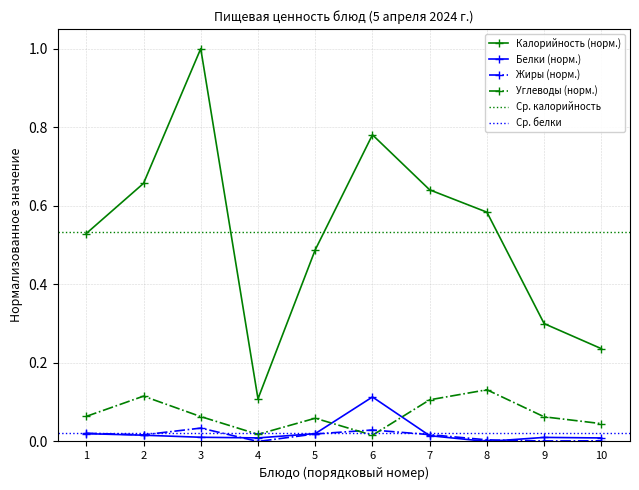

What is the highest value of the Белки series?

0.1